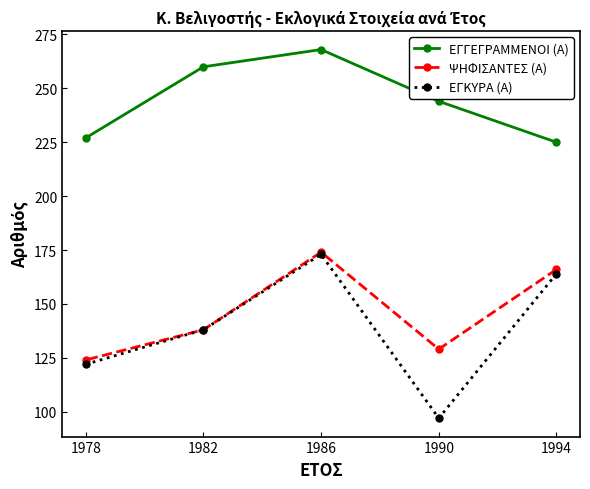

What are all the series names shown in the legend?

ΕΓΓΕΓΡΑΜΜΕΝΟΙ (Α), ΨΗΦΙΣΑΝΤΕΣ (Α), ΕΓΚΥΡΑ (Α)